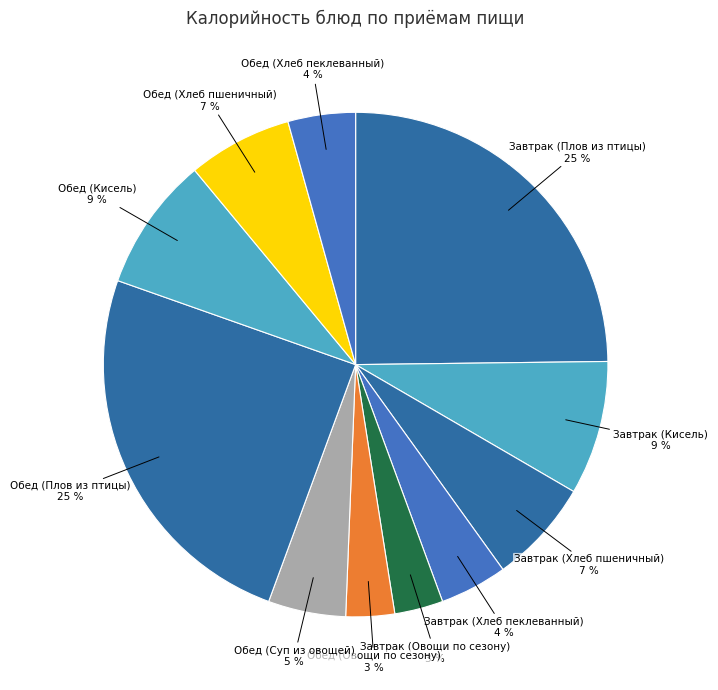

What is the smallest slice in the pie chart?

Завтрак (Овощи по сезону)